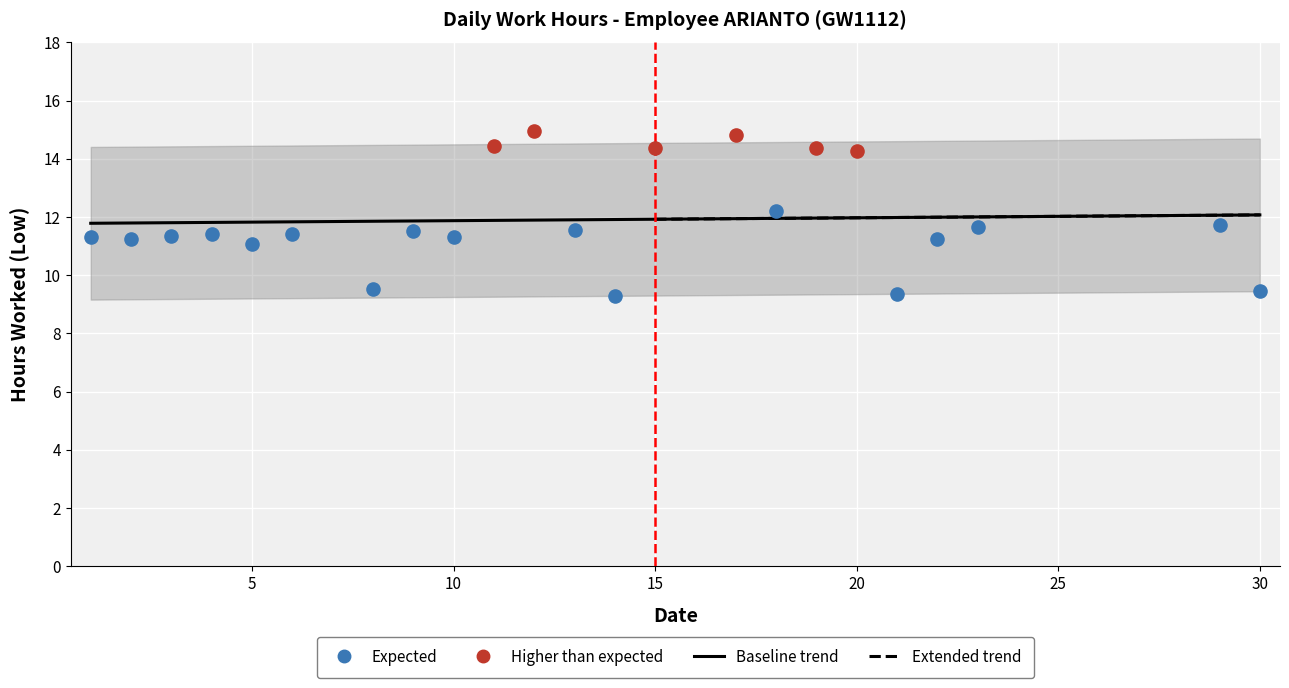

Approximately how many times larger is the value at 14 compared to 8?

1.0